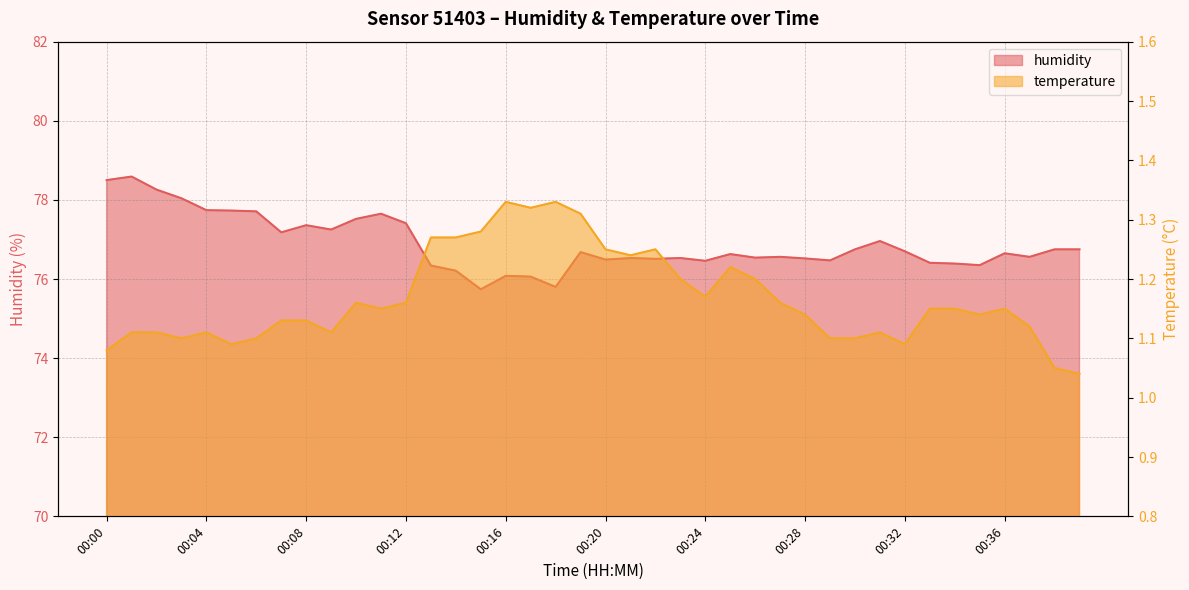

True or false: humidity and temperature cross at least once.

False